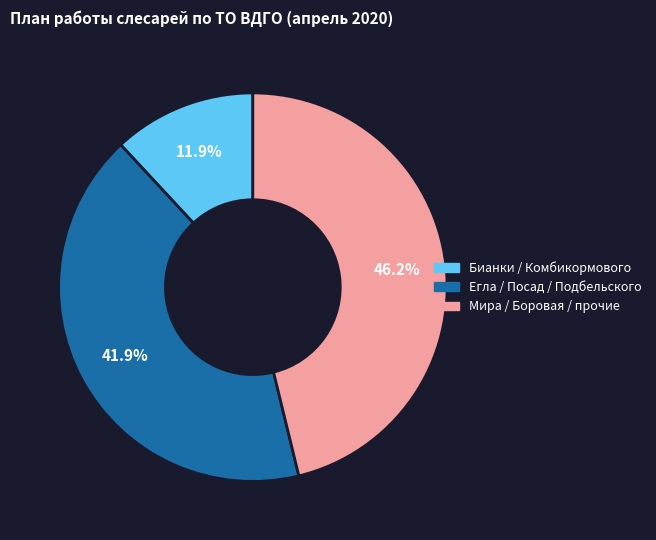

To the nearest percent, what is the average slice percentage?

33%